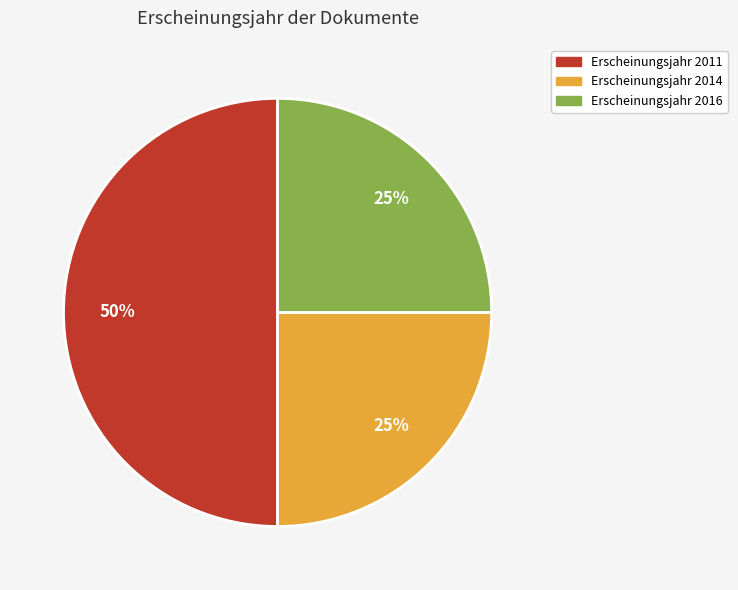

How many segments does this pie chart have?

3